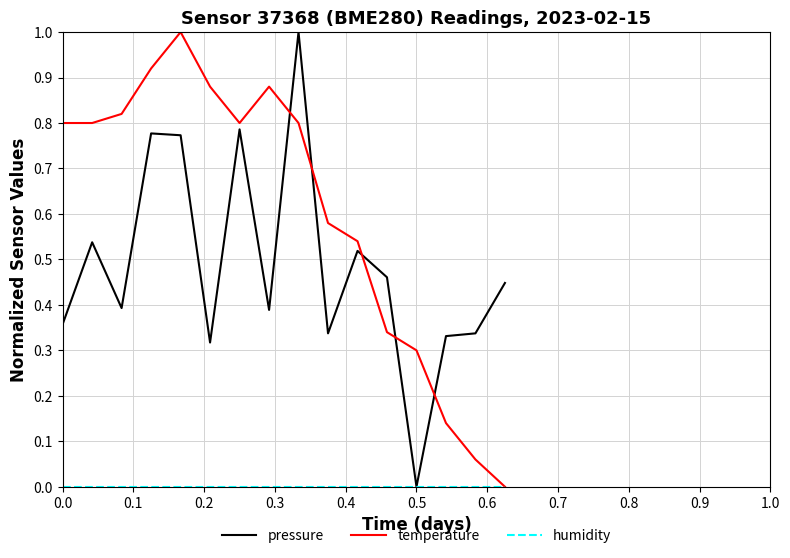

After their last crossing, which series has the higher values: pressure or temperature?

pressure